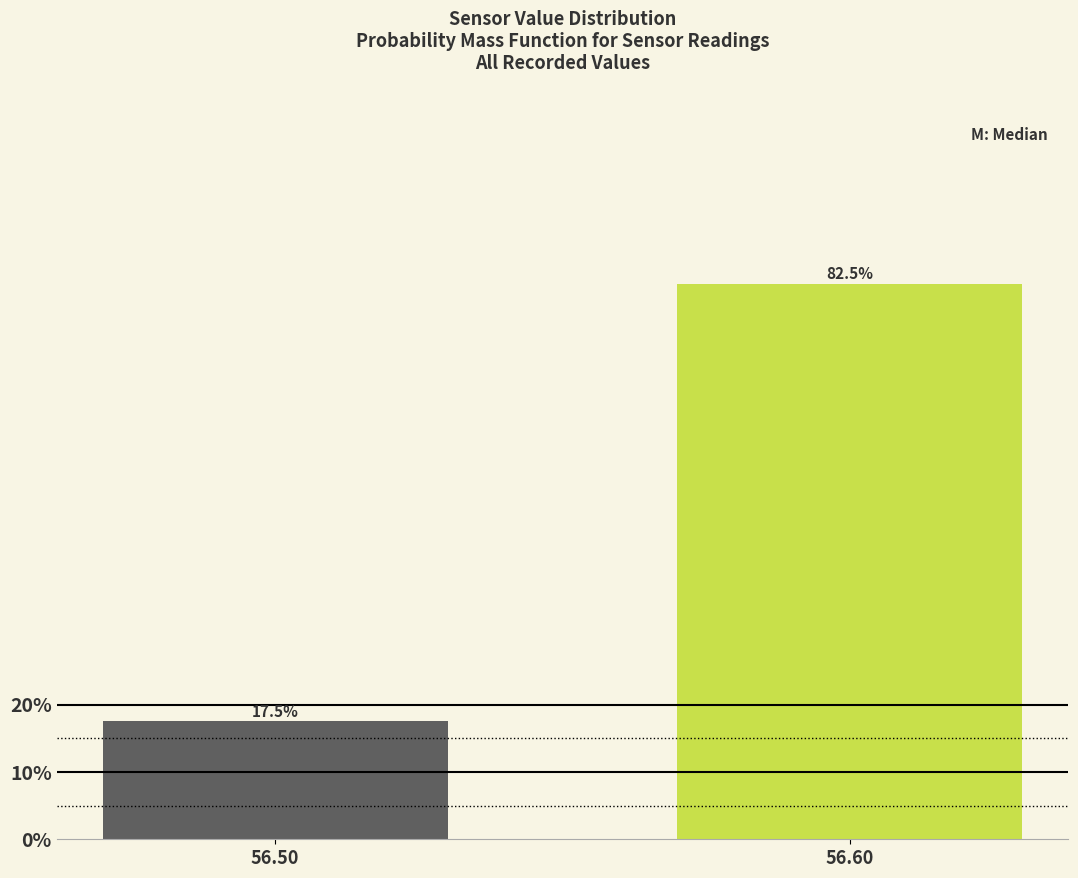

Reading left to right, transcribe all the data shown in this chart.

17.5	82.5